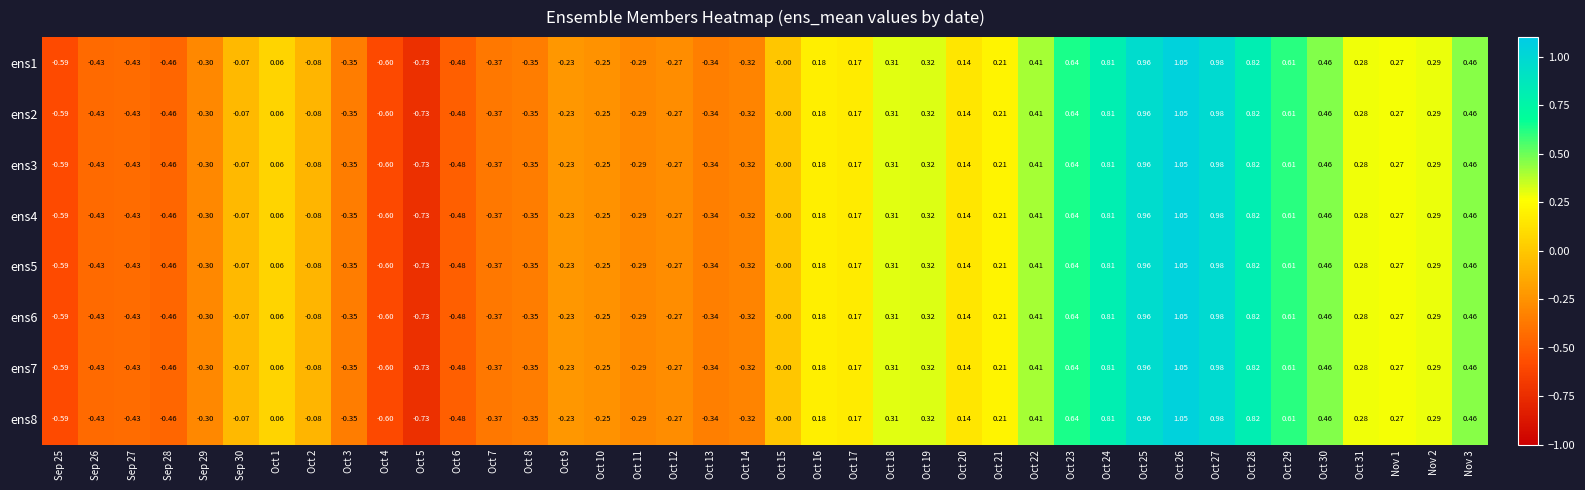

How many data points does each series have?

40